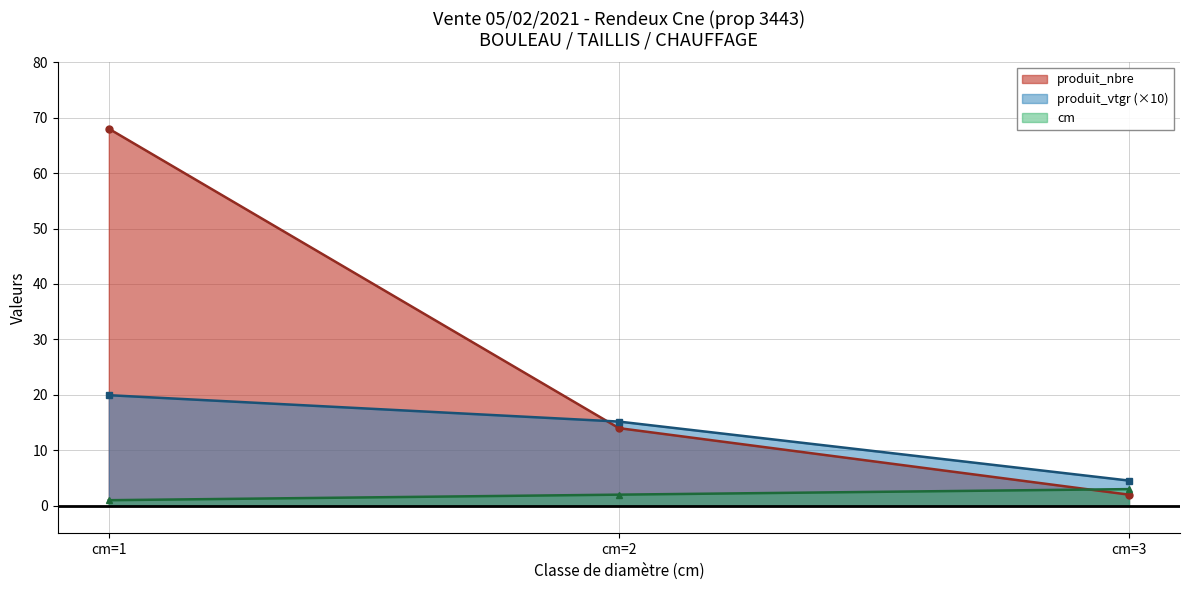

What value does the cm series have at cm=1?

1.0